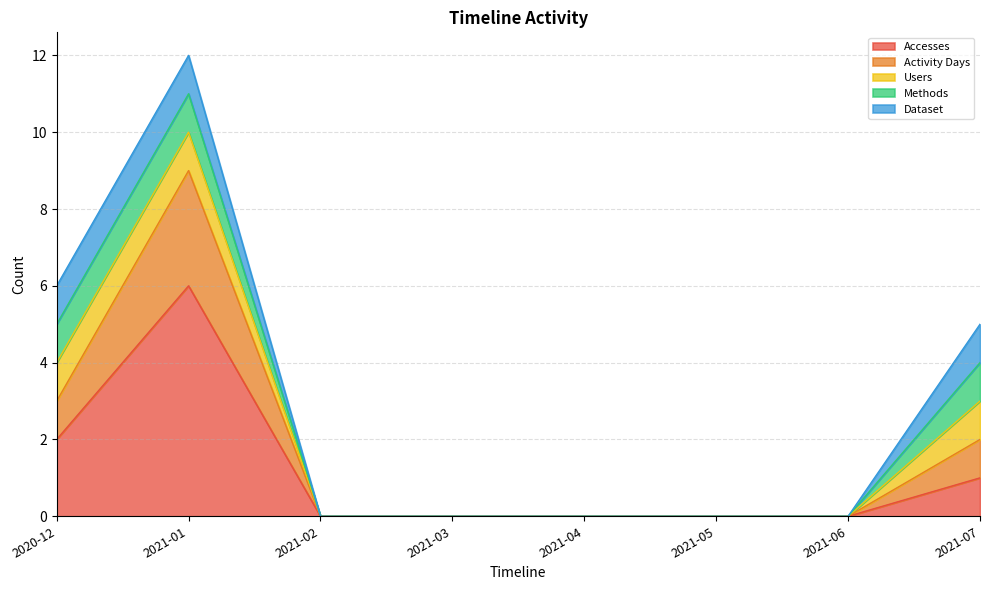

Between 2020-12 and 2021-07, which series saw the biggest shift?

Accesses